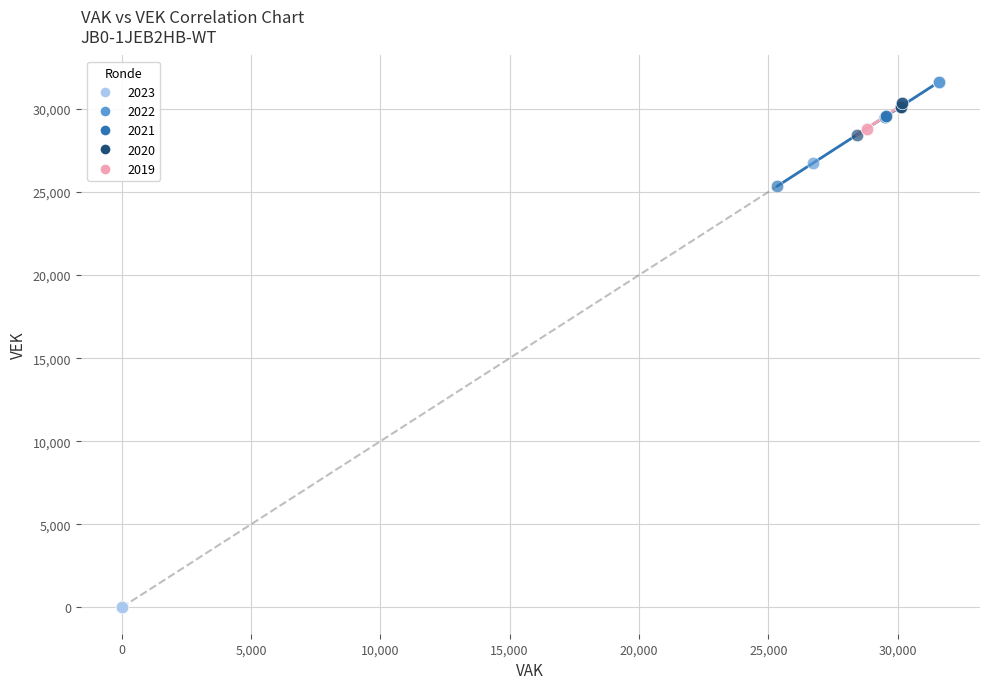

What are all the series names shown in the legend?

2023, 2022, 2021, 2020, 2019